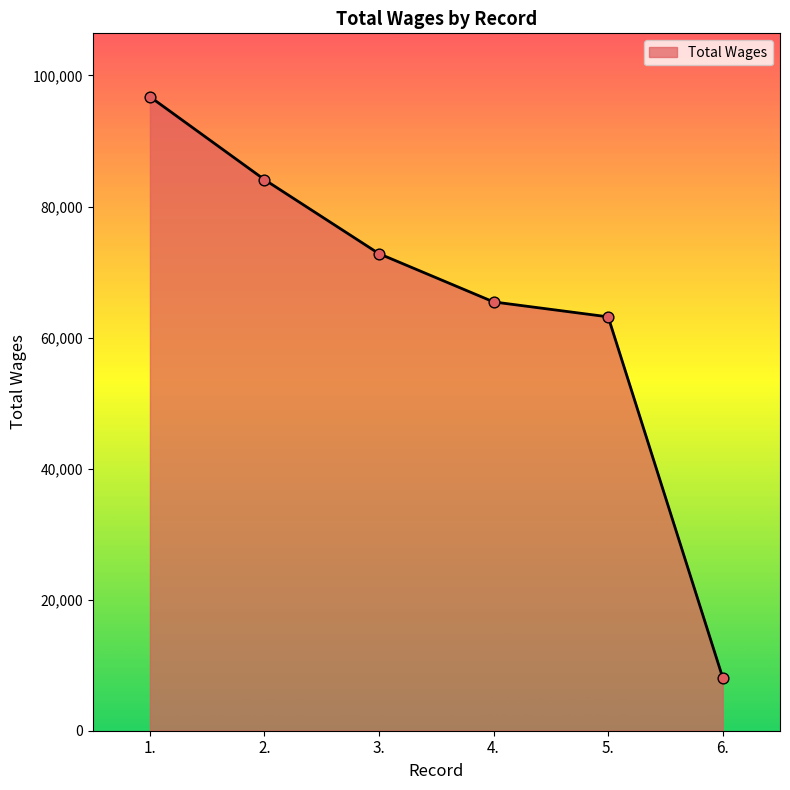

What is the ratio of the value at 6. to the value at 3.?

0.1